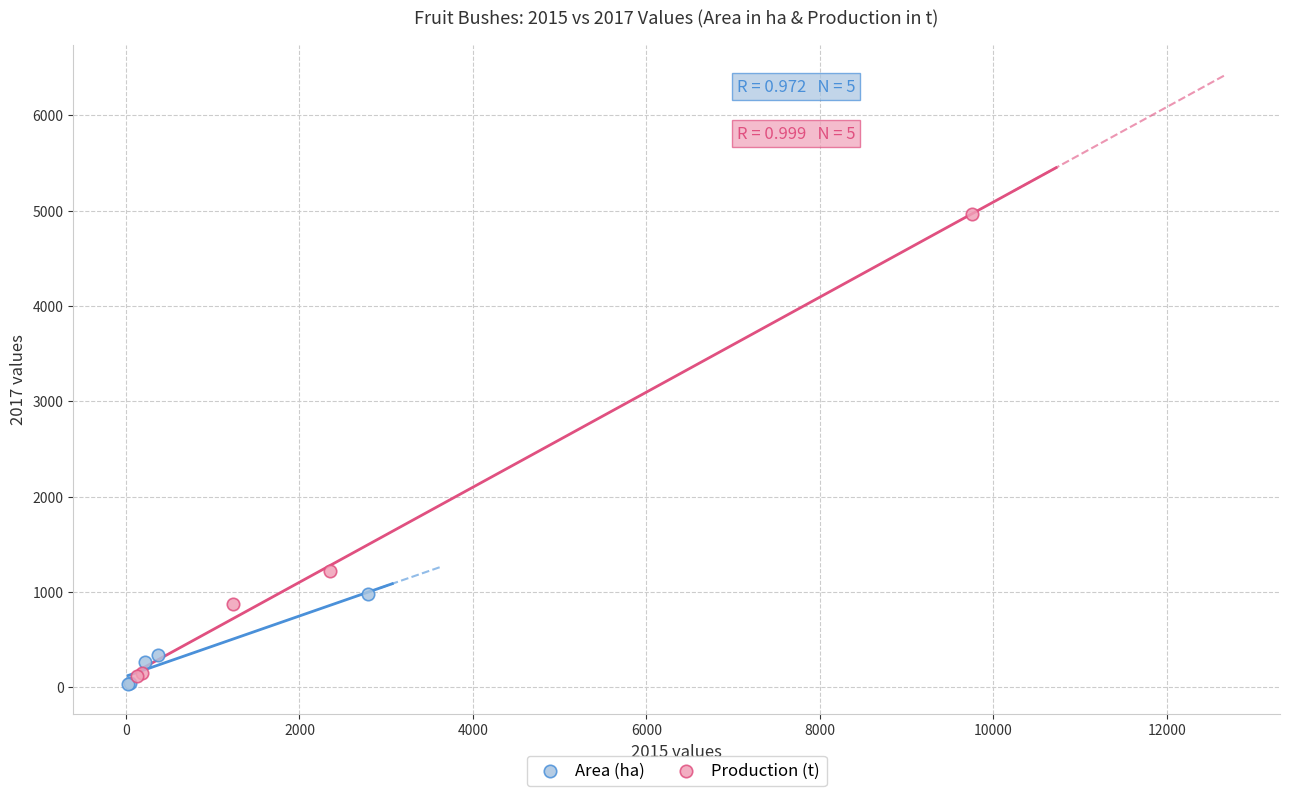

Which series contains the highest Y value?

Production (t)